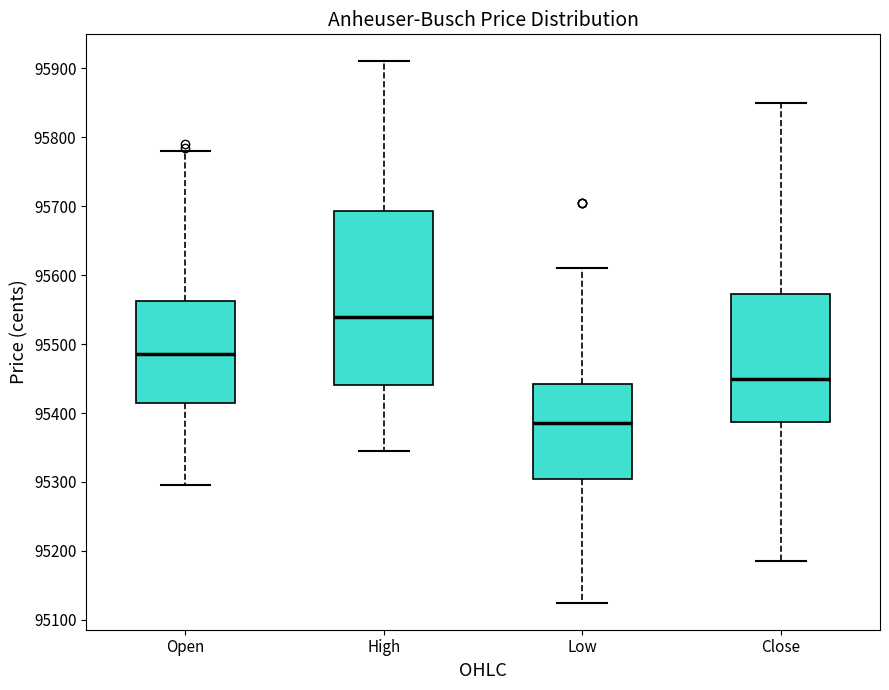

Which box has the highest median line?

High